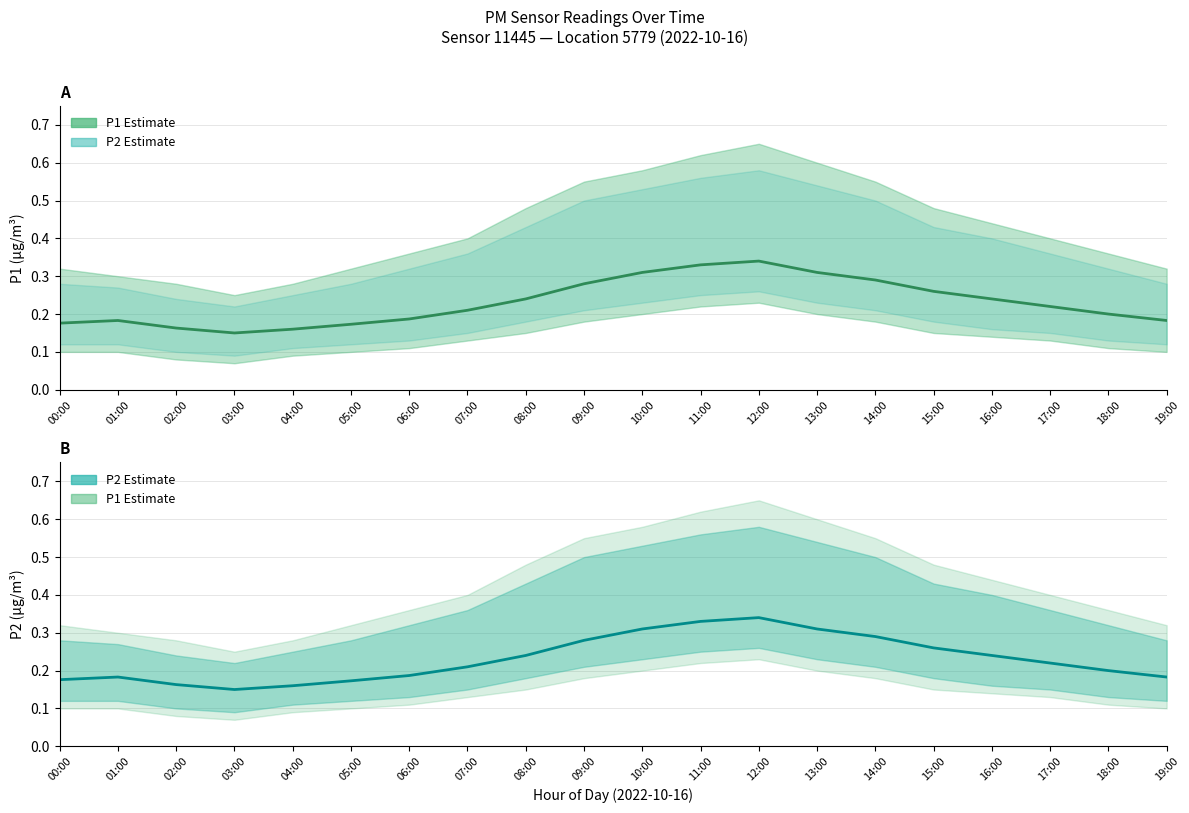

What is the minimum value shown in the chart?

0.1